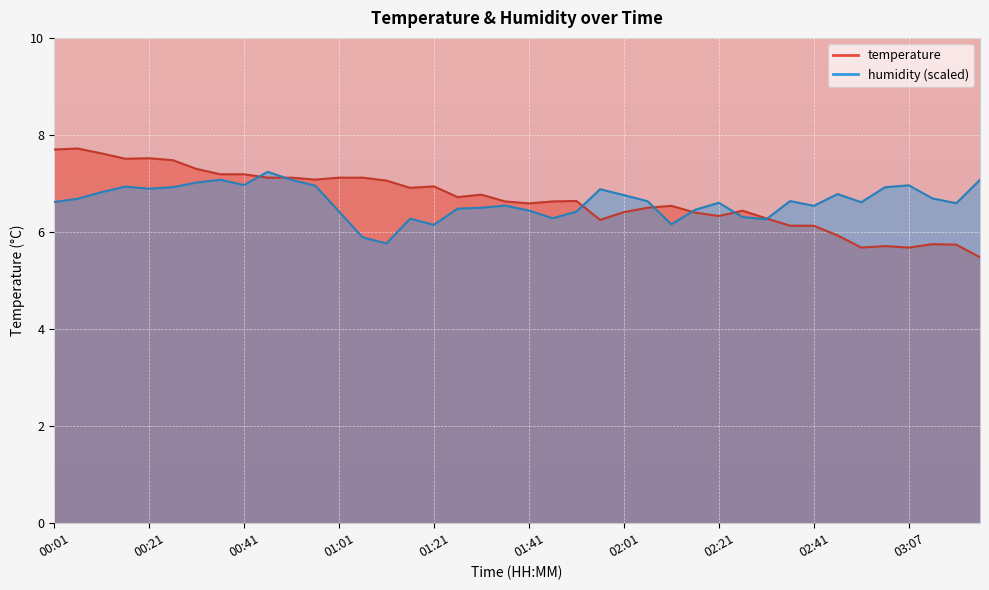

Between 00:01 and 01:56, which series saw the biggest shift?

temperature